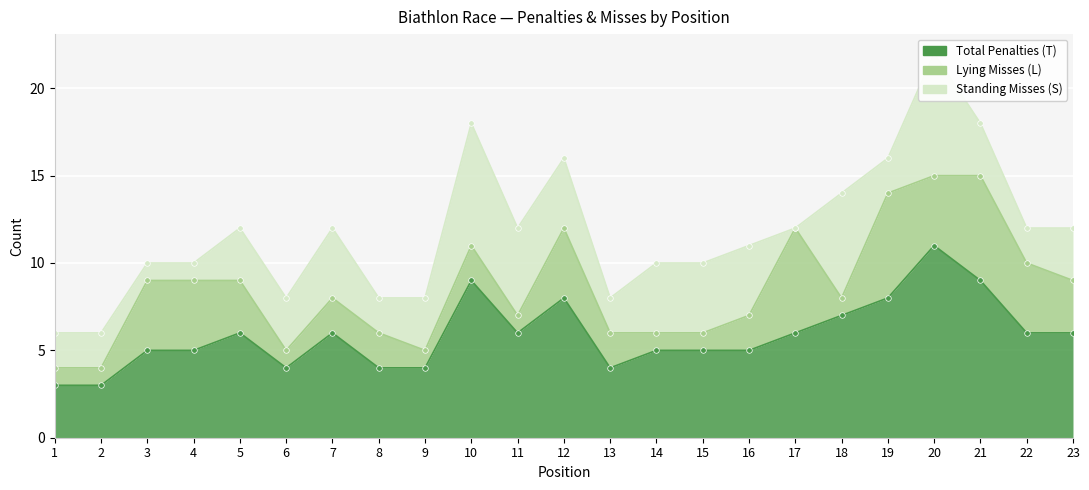

True or false: Standing Misses (S) and Total Penalties (T) cross at least once.

False